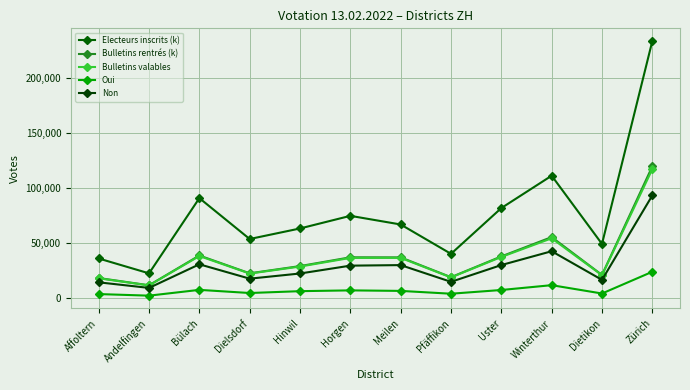

List the labels in order of Bulletins rentrés (k) value, smallest first.

Andelfingen, Affoltern, Pfäffikon, Dietikon, Dielsdorf, Hinwil, Meilen, Horgen, Uster, Bülach, Winterthur, Zürich